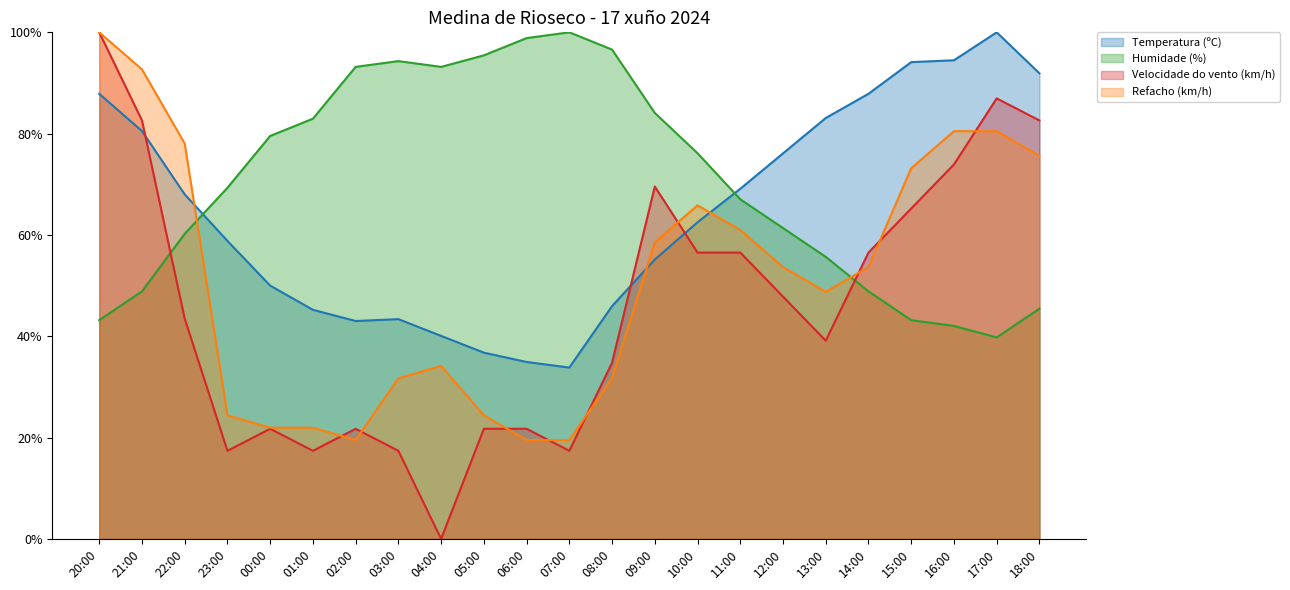

How many values in the Temperatura (ºC) series exceed 62?

12